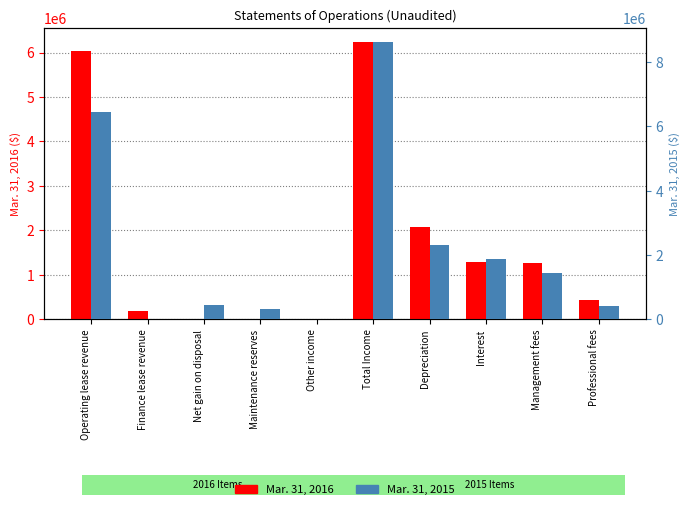

Which series has the largest range (max minus min)?

Mar. 31, 2015